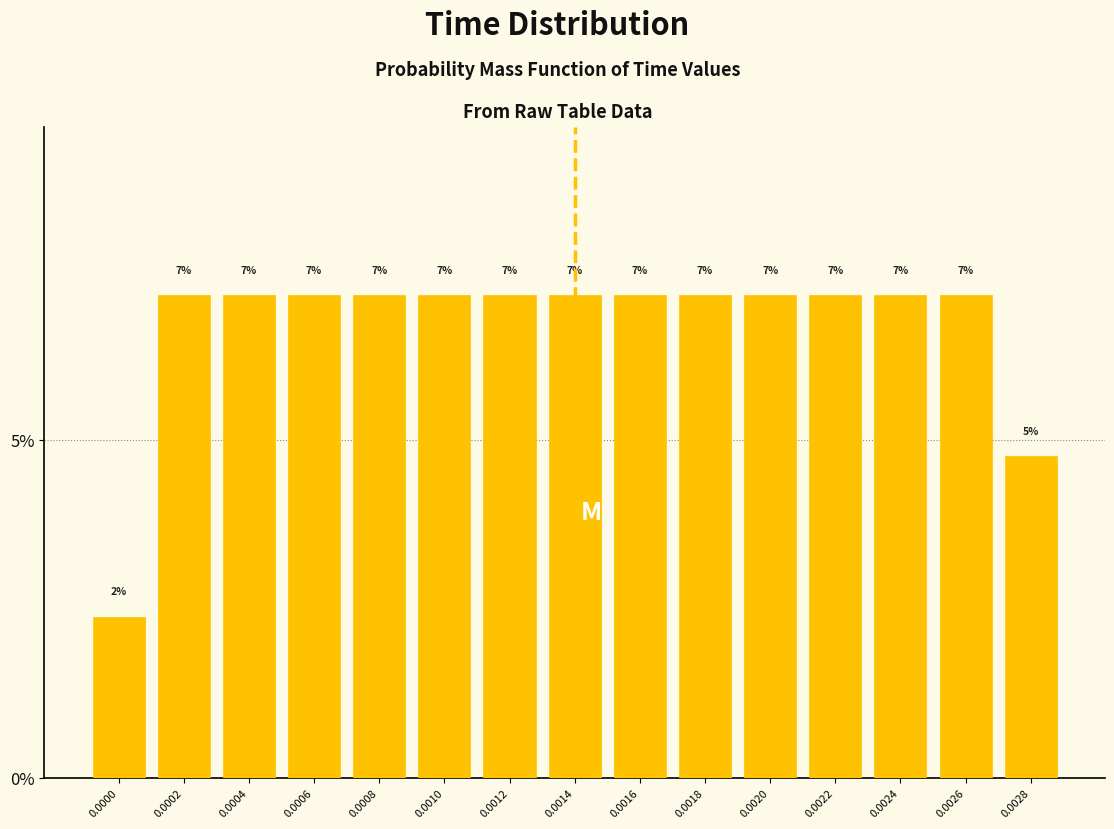

How many bars are there in total?

15